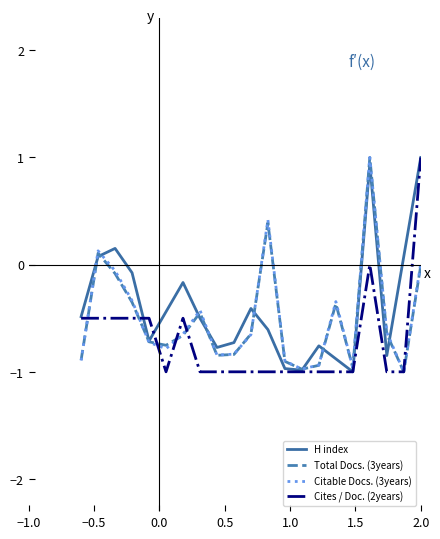

What is the sum of all H index values?

-8.1